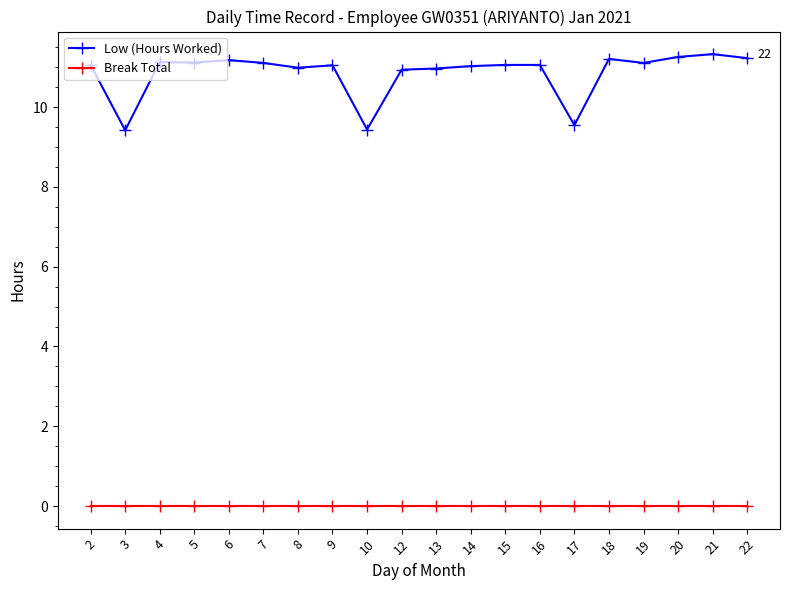

What is the value of the Low (Hours Worked) point at the 15th from the left?

9.6